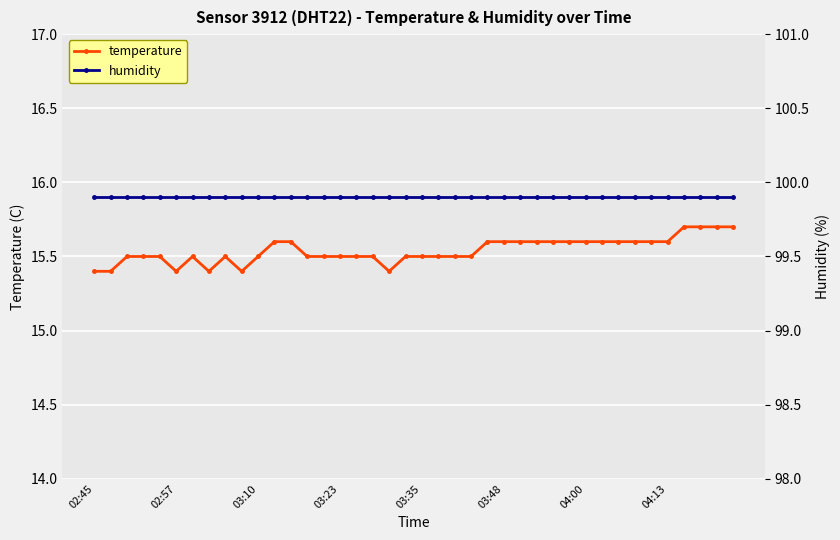

True or false: temperature and humidity cross at least once.

False